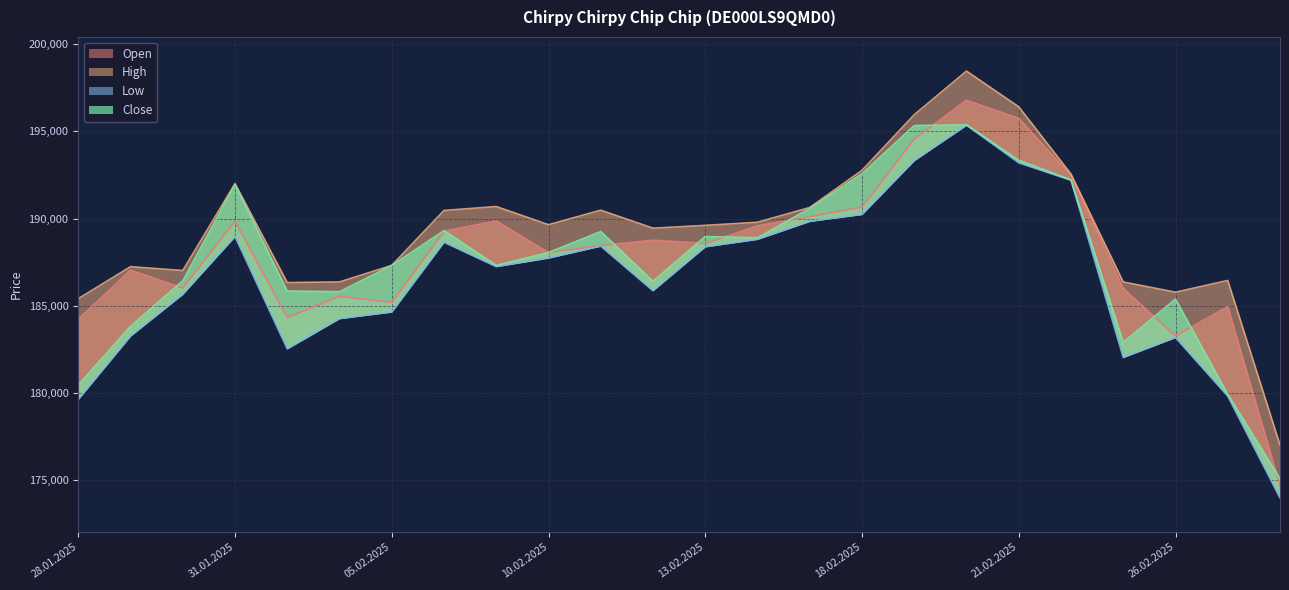

Which category has the lowest value in the Open series?

28.02.2025